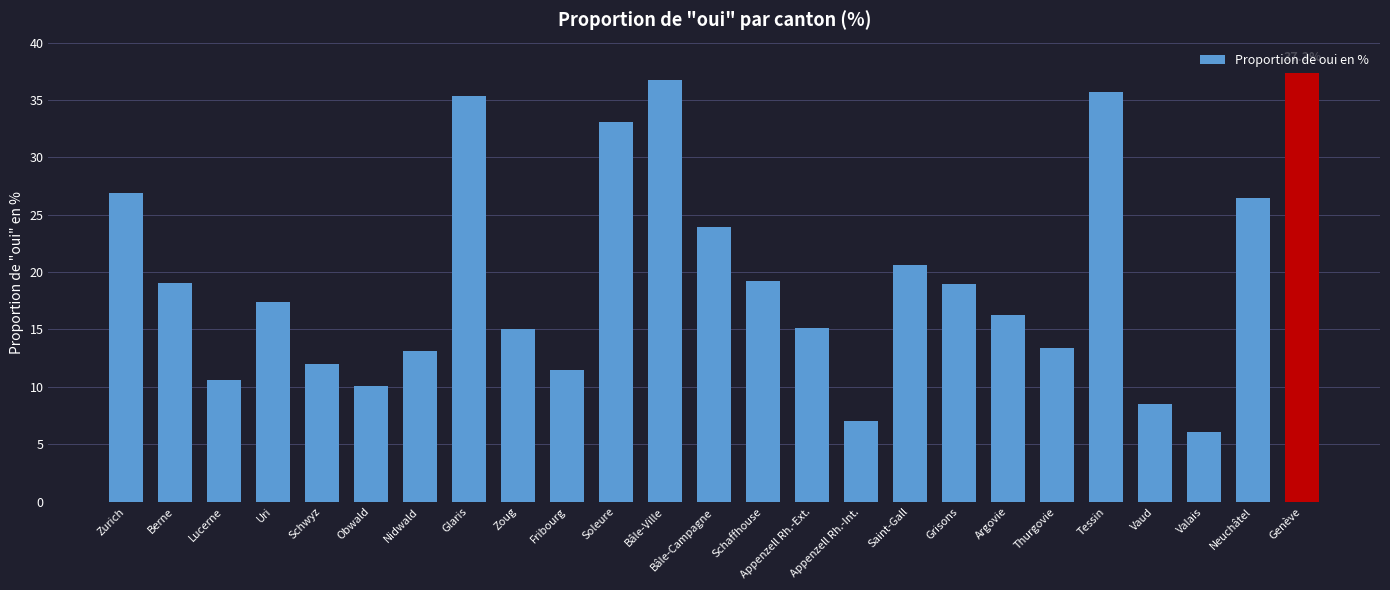

The value at Vaud is 13.8. True or false?

False